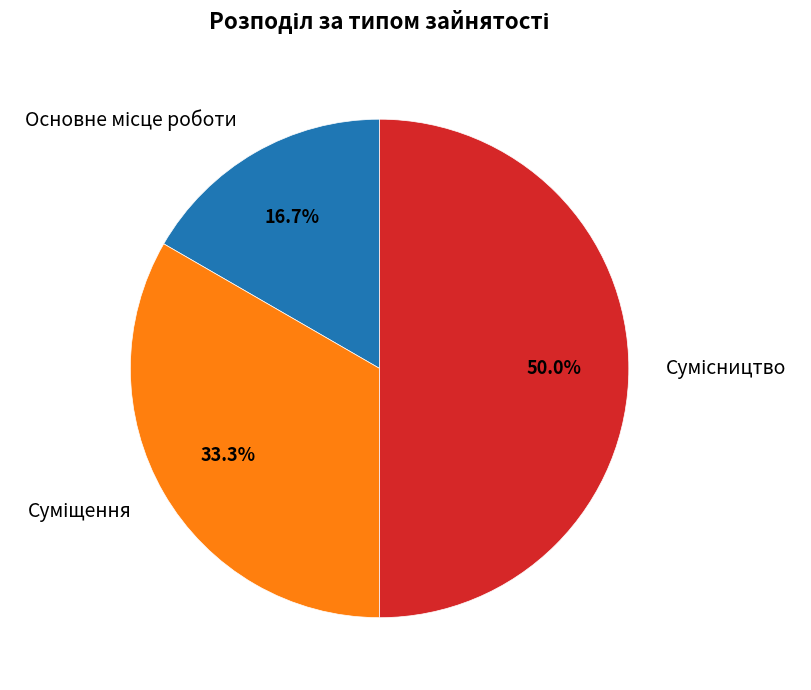

To the nearest percent, what is the difference between the Сумісництво and Основне місце роботи slice percentages?

33%